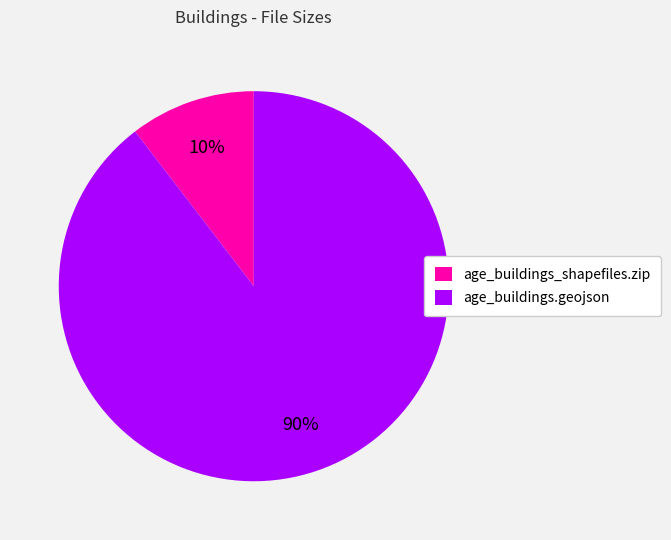

Does age_buildings.geojson represent more than half of the total?

Yes